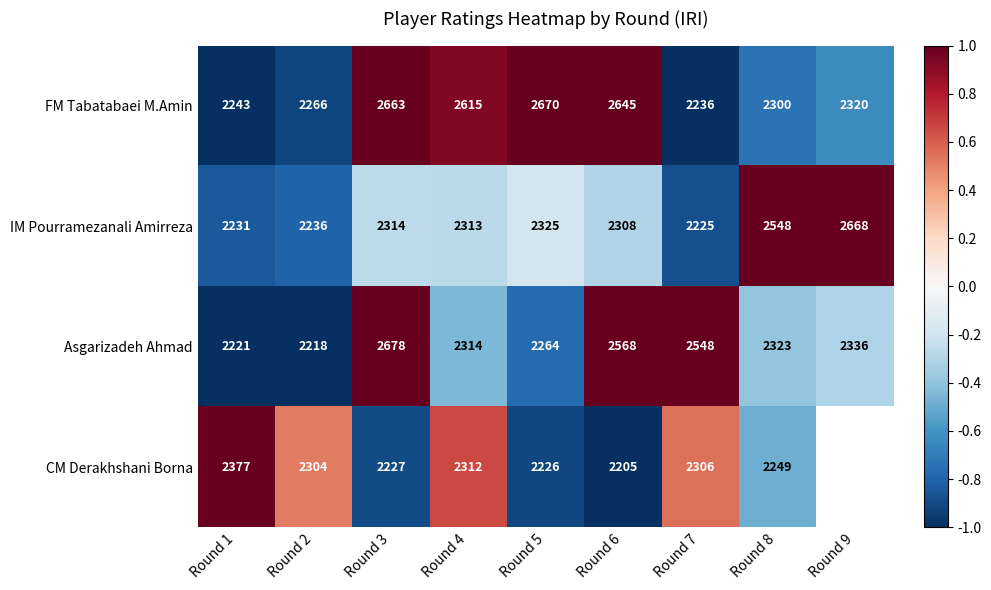

The FM Tabatabaei M.Amin series shows 0.4 at Round 5. True or false?

False